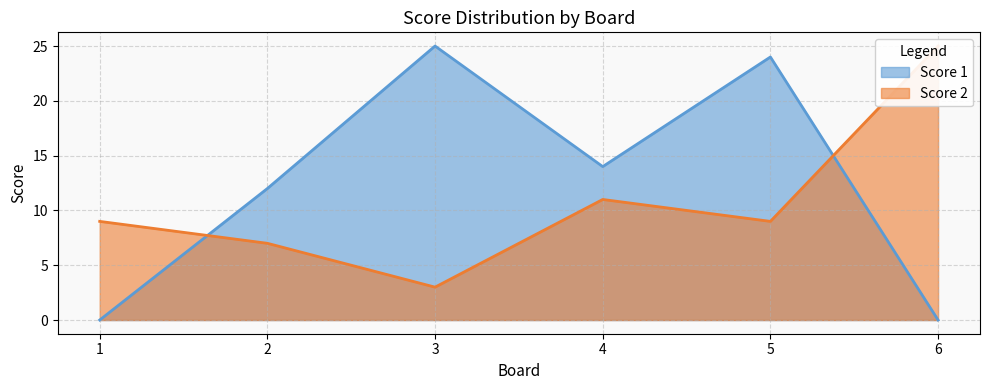

What is the difference between the highest and lowest values at 6?

25